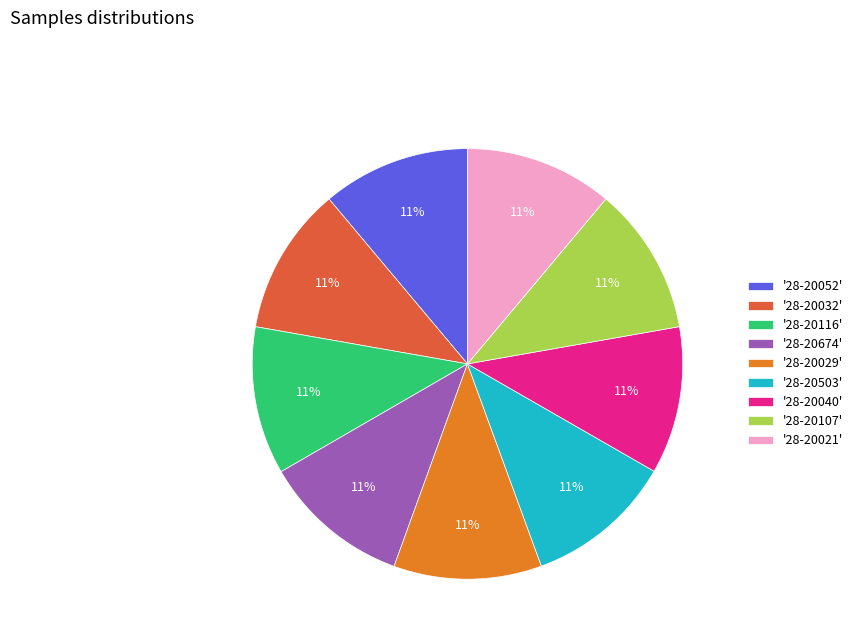

Does any single category account for the majority?

No